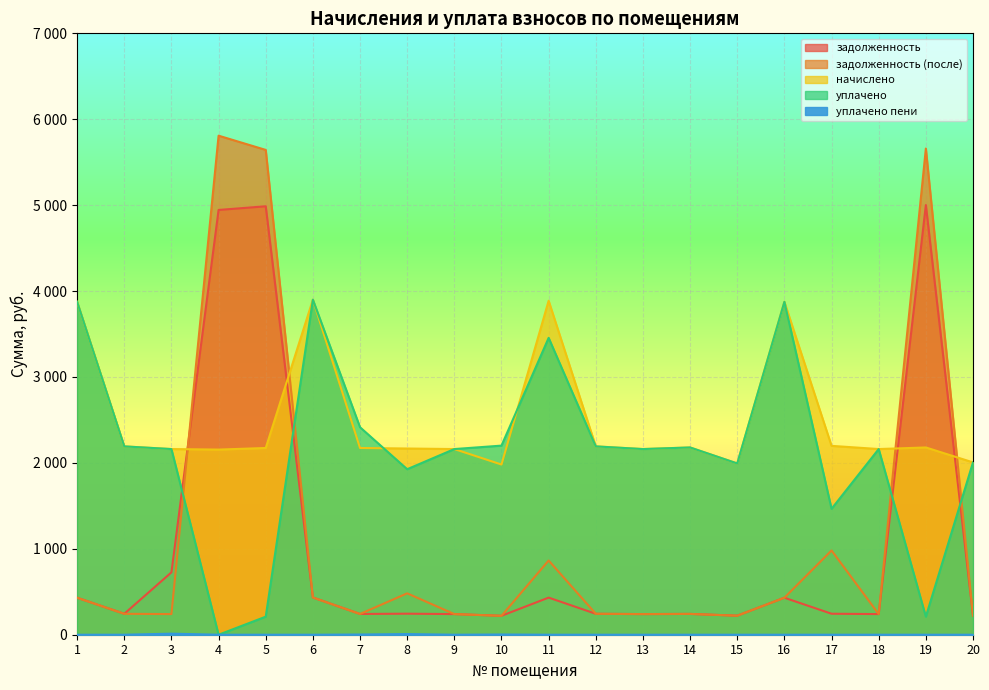

What is the total value across all series at 20?

4457.4